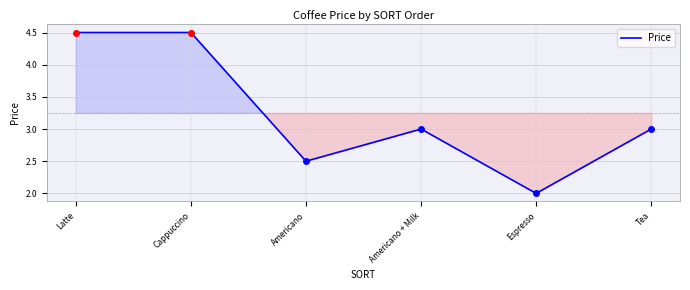

What position from the right is Latte?

6